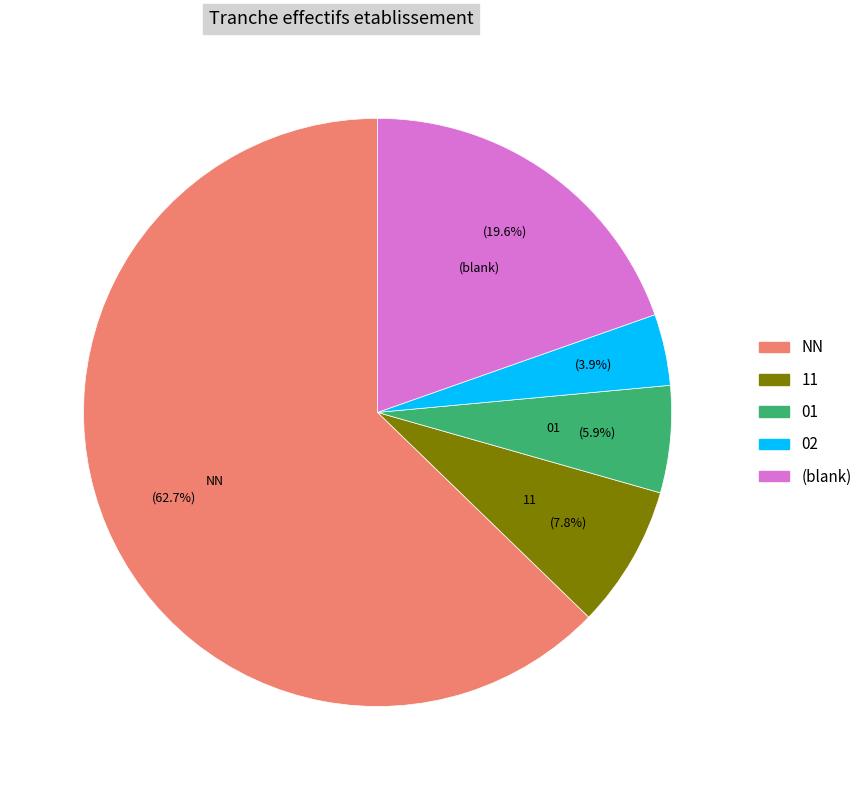

Does any single category account for the majority?

Yes